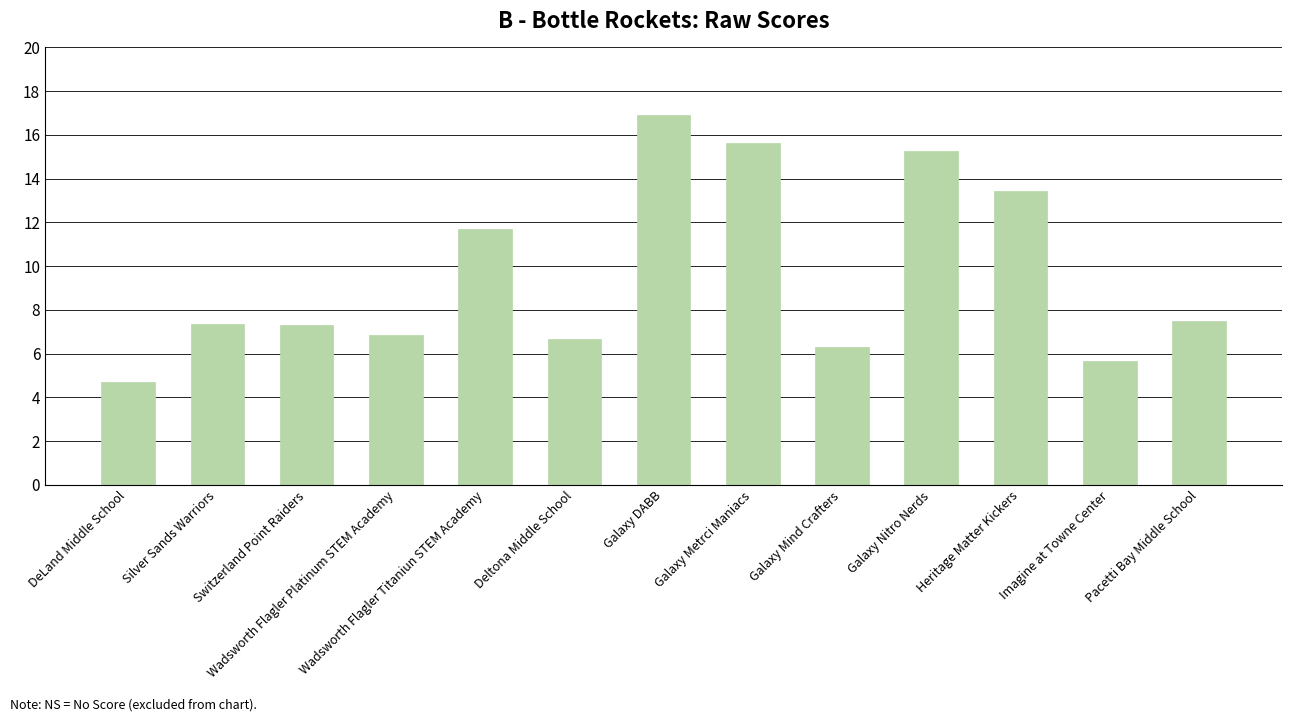

What is the sum of the values at Galaxy DABB and Wadsworth Flagler Platinum STEM Academy?

23.8